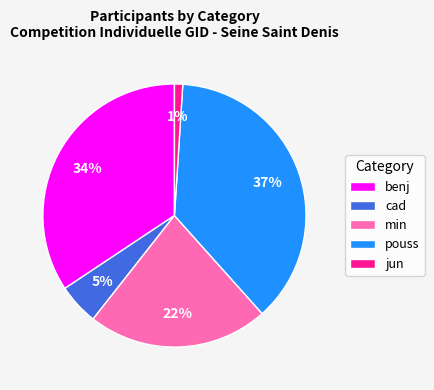

The cad slice represents 16% of the pie. True or false?

False